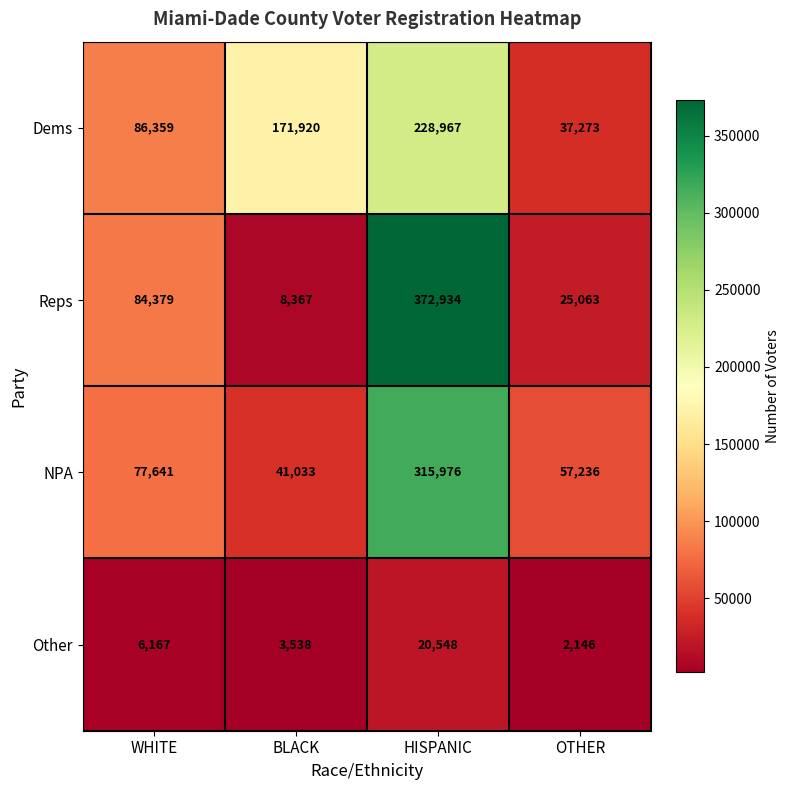

List the series in order of their peak value, lowest first.

Other, Dems, NPA, Reps